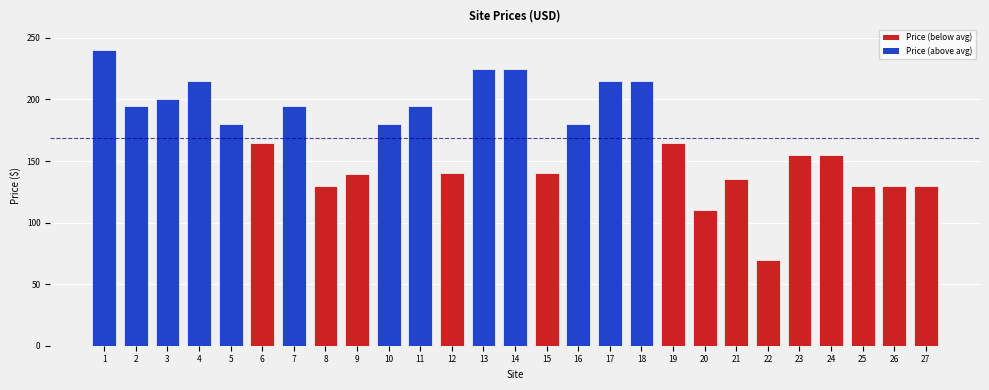

How many bars are there in total?

27